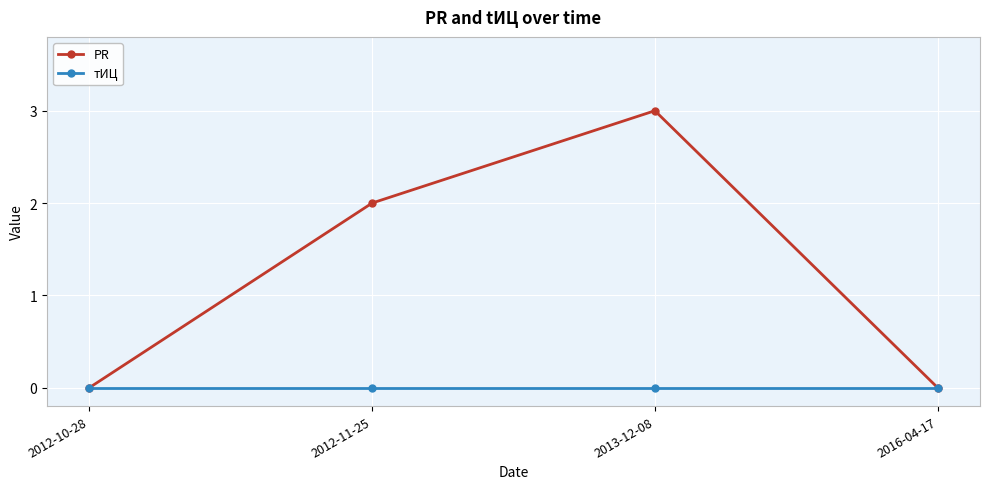

Between 2013-12-08 and 2016-04-17, which series saw the biggest shift?

PR